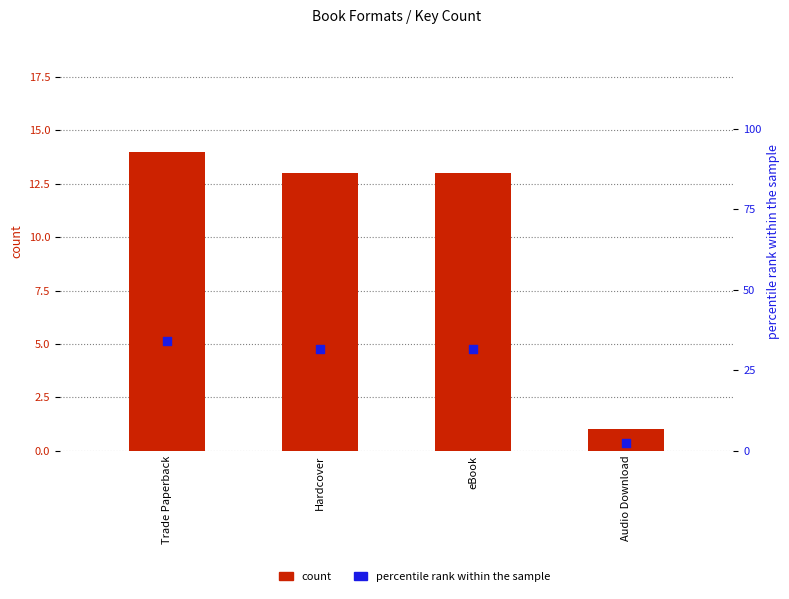

At which category is the sum across all series the highest?

Trade Paperback